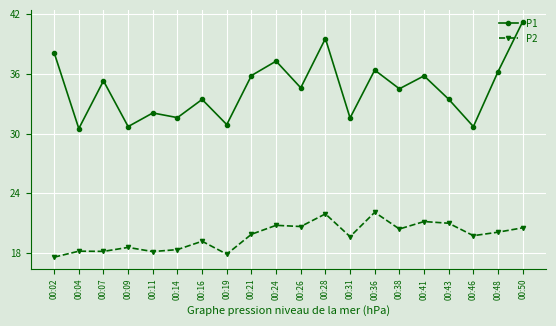

What is the total value across all series at 00:31?

51.2